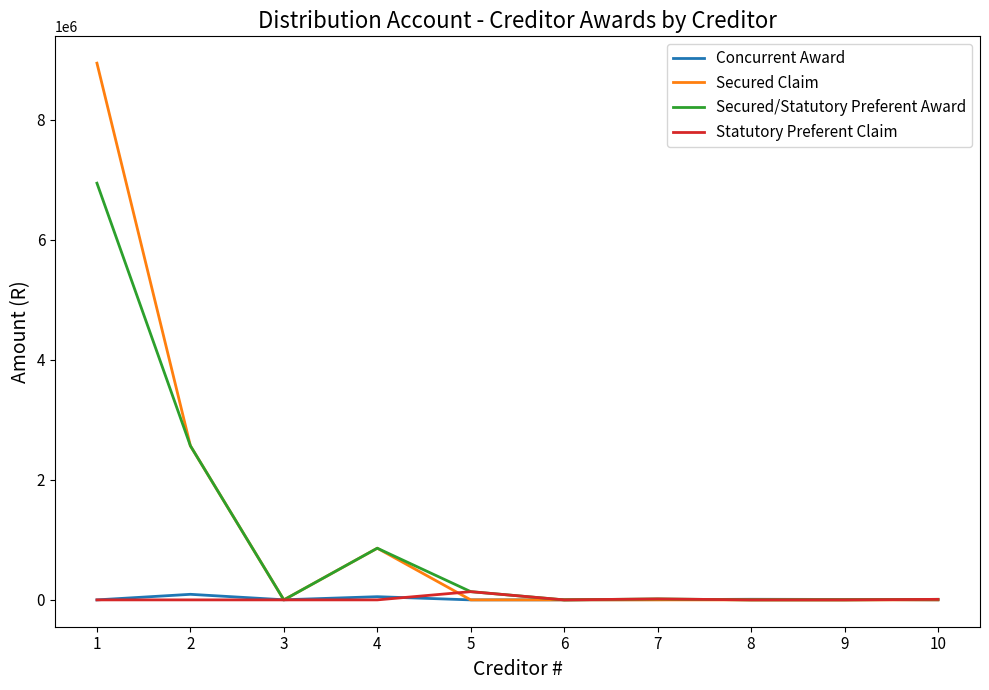

True or false: Secured Claim and Statutory Preferent Claim intersect in this chart.

True